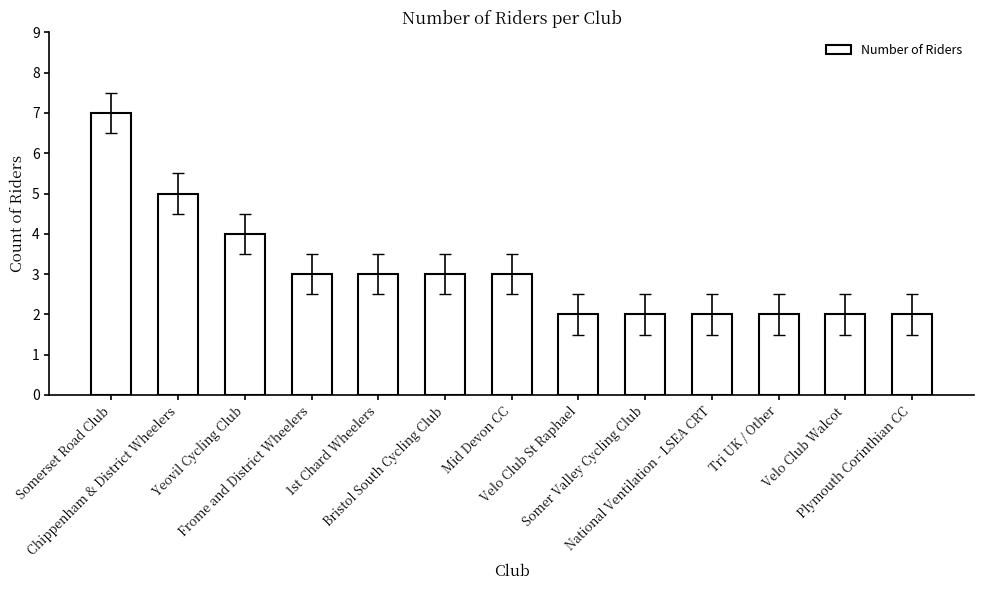

Reading left to right, extract all data points from this chart.

7	5	4	3	3	3	3	2	2	2	2	2	2